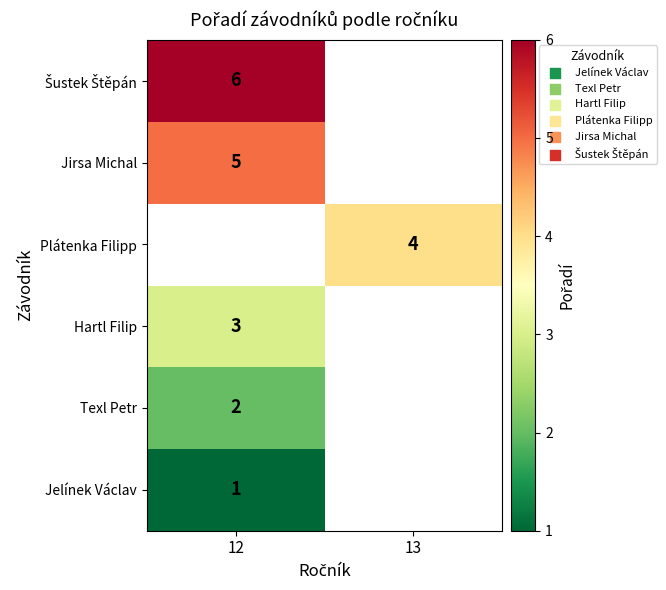

How many distinct data groups are displayed?

6